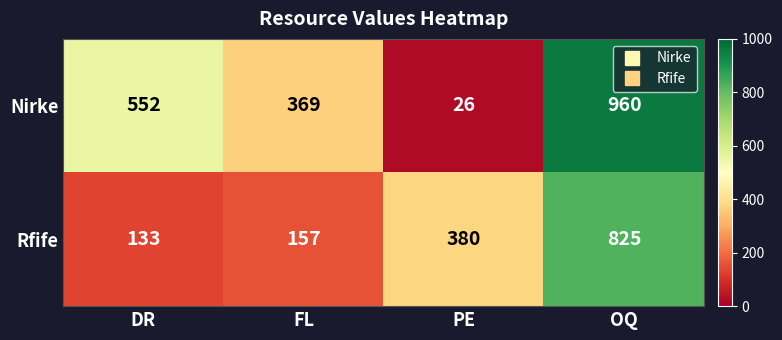

What is the spread (max minus min) of values at OQ?

135